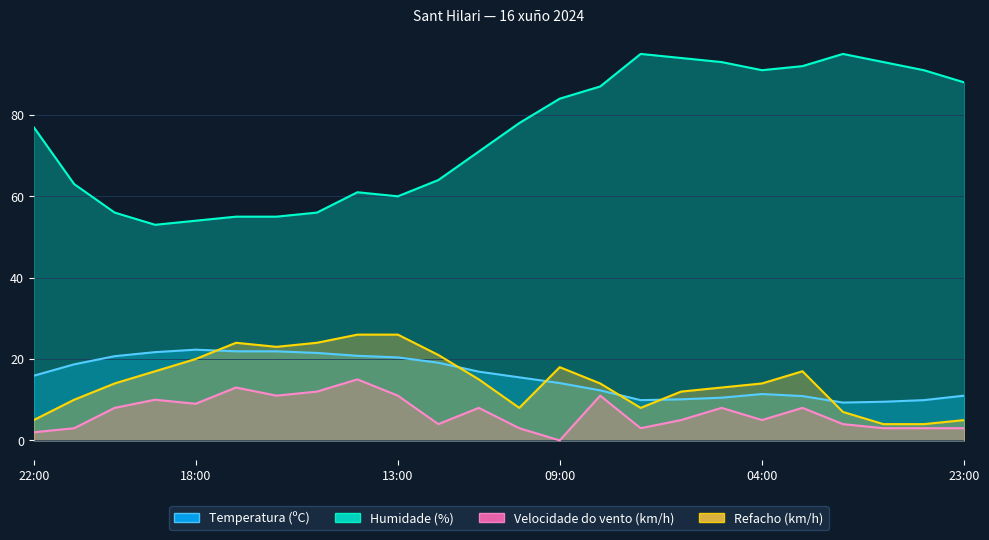

What is the value of the Humidade (%) point at the 10th from the left?

60.0